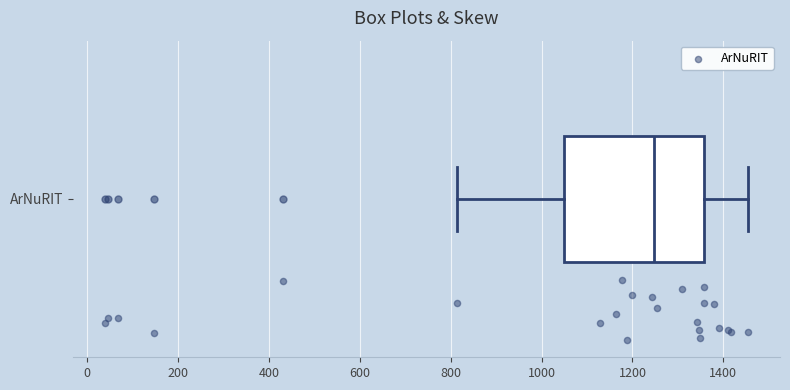

Read this box plot against the x-axis: the position of the median line, the range covered by the box, and the ends of both whiskers. The values are not printed on the chart, so give them approximately, as read against the axis.

median 1240, box 1040 to 1360, whiskers 820 to 1460